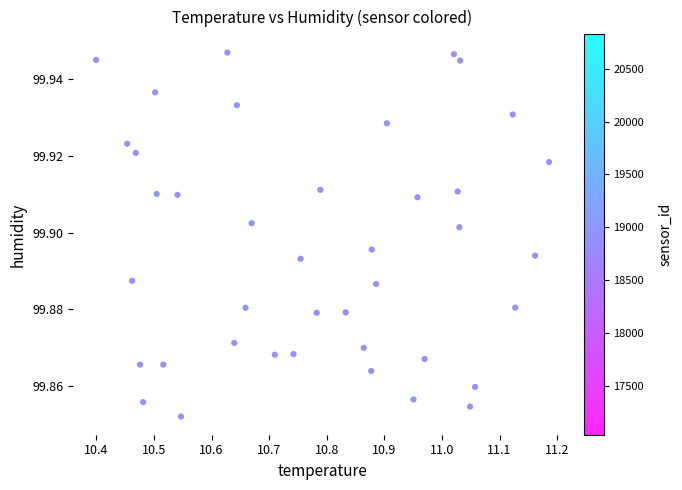

What is the range of X values (max minus min)?

0.8